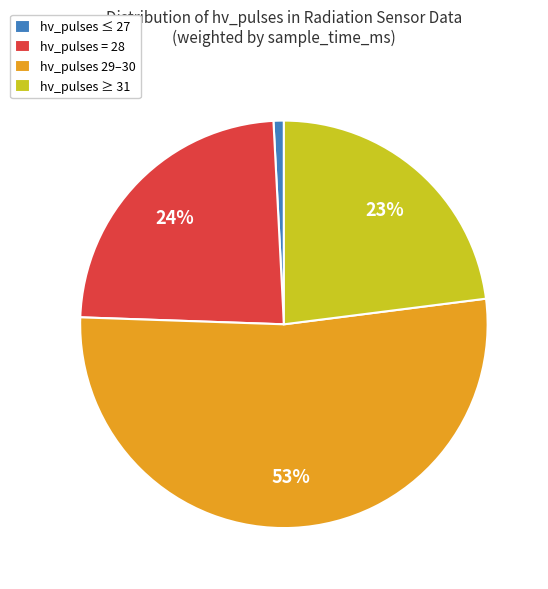

How many slices are in this pie chart?

4